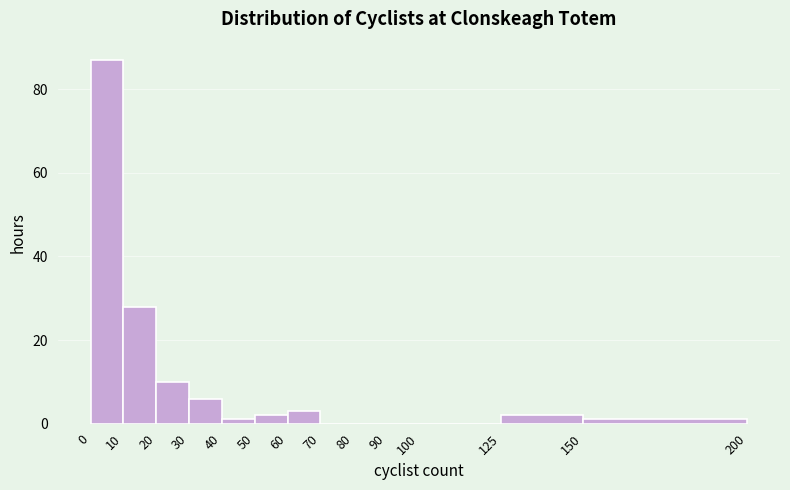

What is the height of the bar covering 0 to 10 on the x-axis? The values are not printed on the chart, so give them approximately, as read against the axis.

88